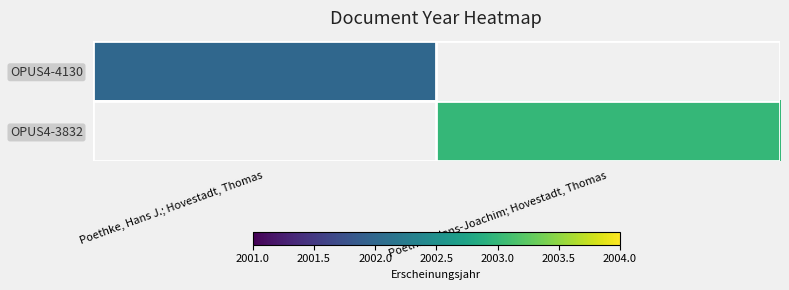

Read the OPUS4-4130 value at Poethke, Hans J.; Hovestadt, Thomas.

2002.0